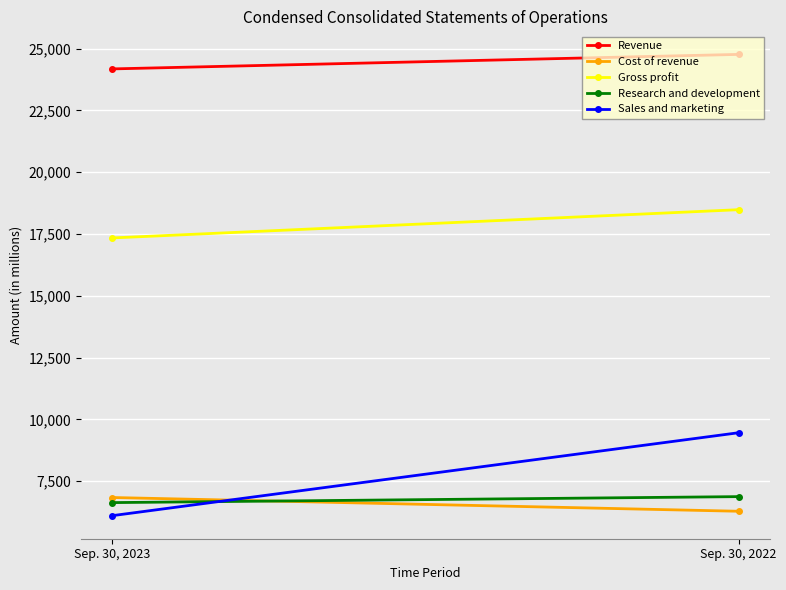

What is the value of the Research and development point at the 1st from the left?

6632